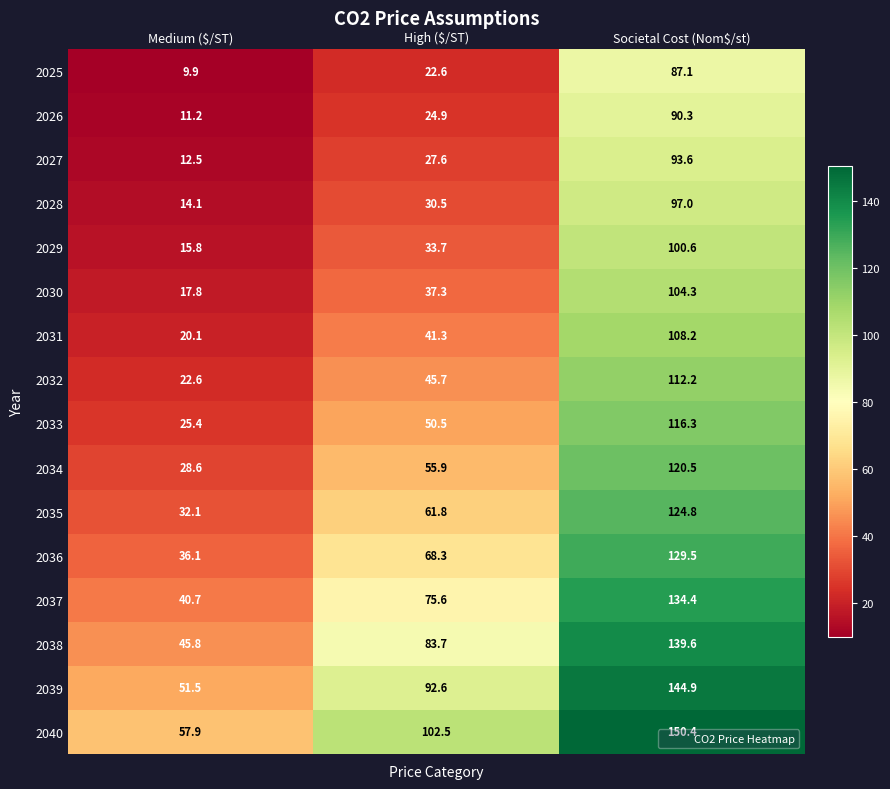

Rank the series at High ($/ST) from lowest to highest value.

2025, 2026, 2027, 2028, 2029, 2030, 2031, 2032, 2033, 2034, 2035, 2036, 2037, 2038, 2039, 2040